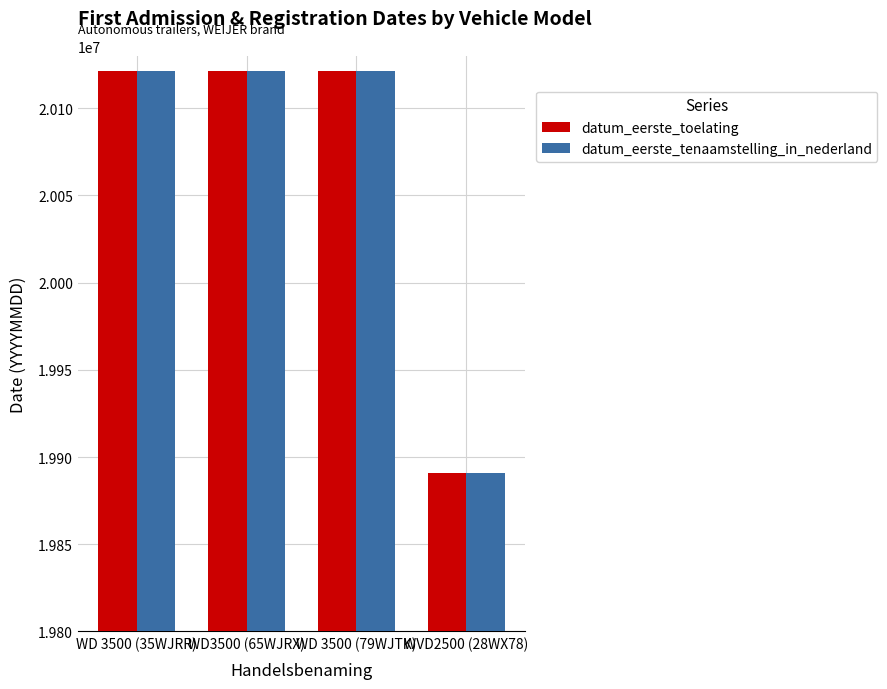

How many bars are there in total?

8